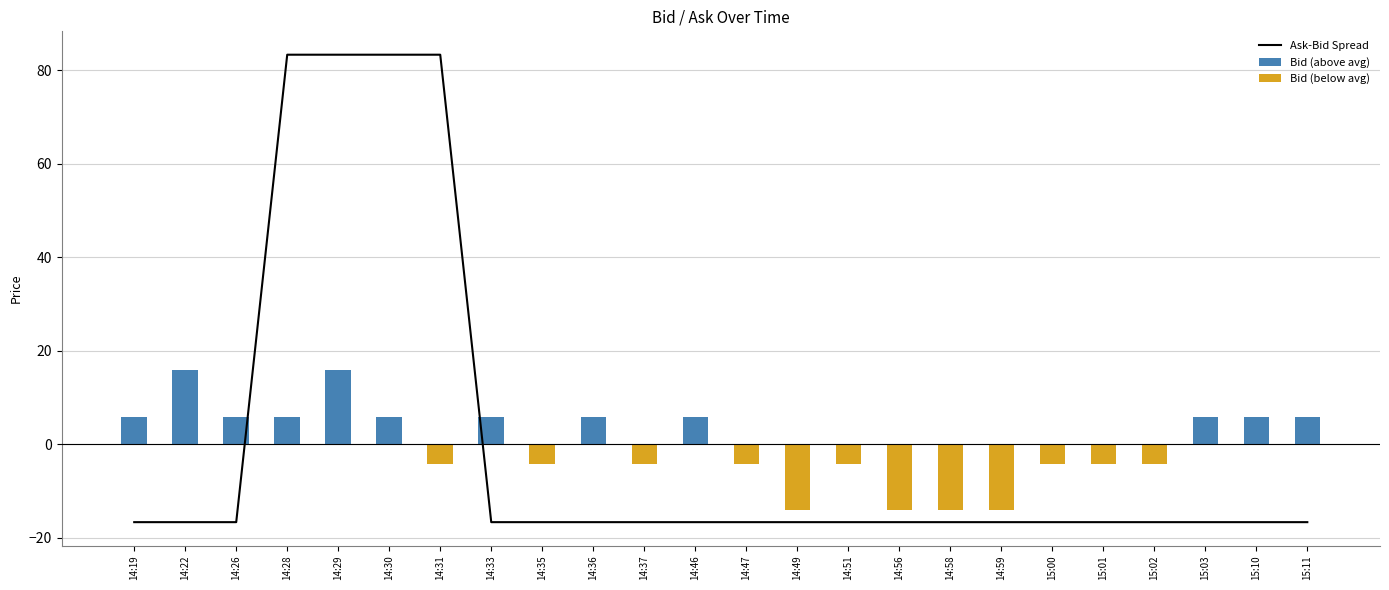

At which category is the sum across all series the highest?

14:29